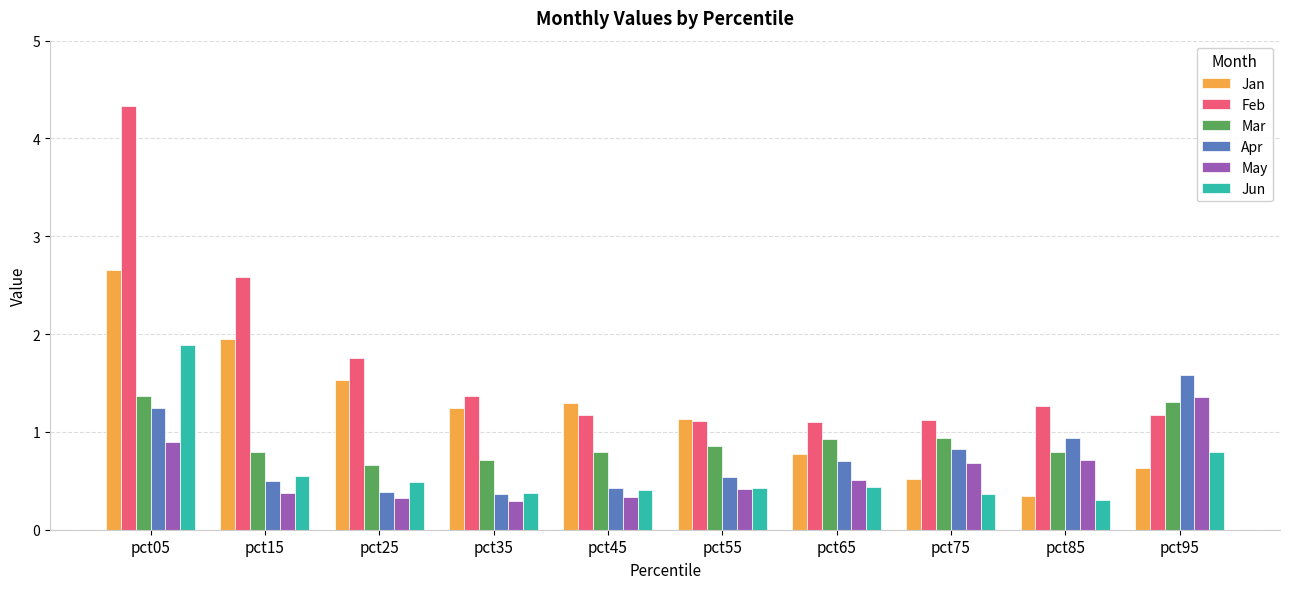

What is the average value of the Jun series?

0.6